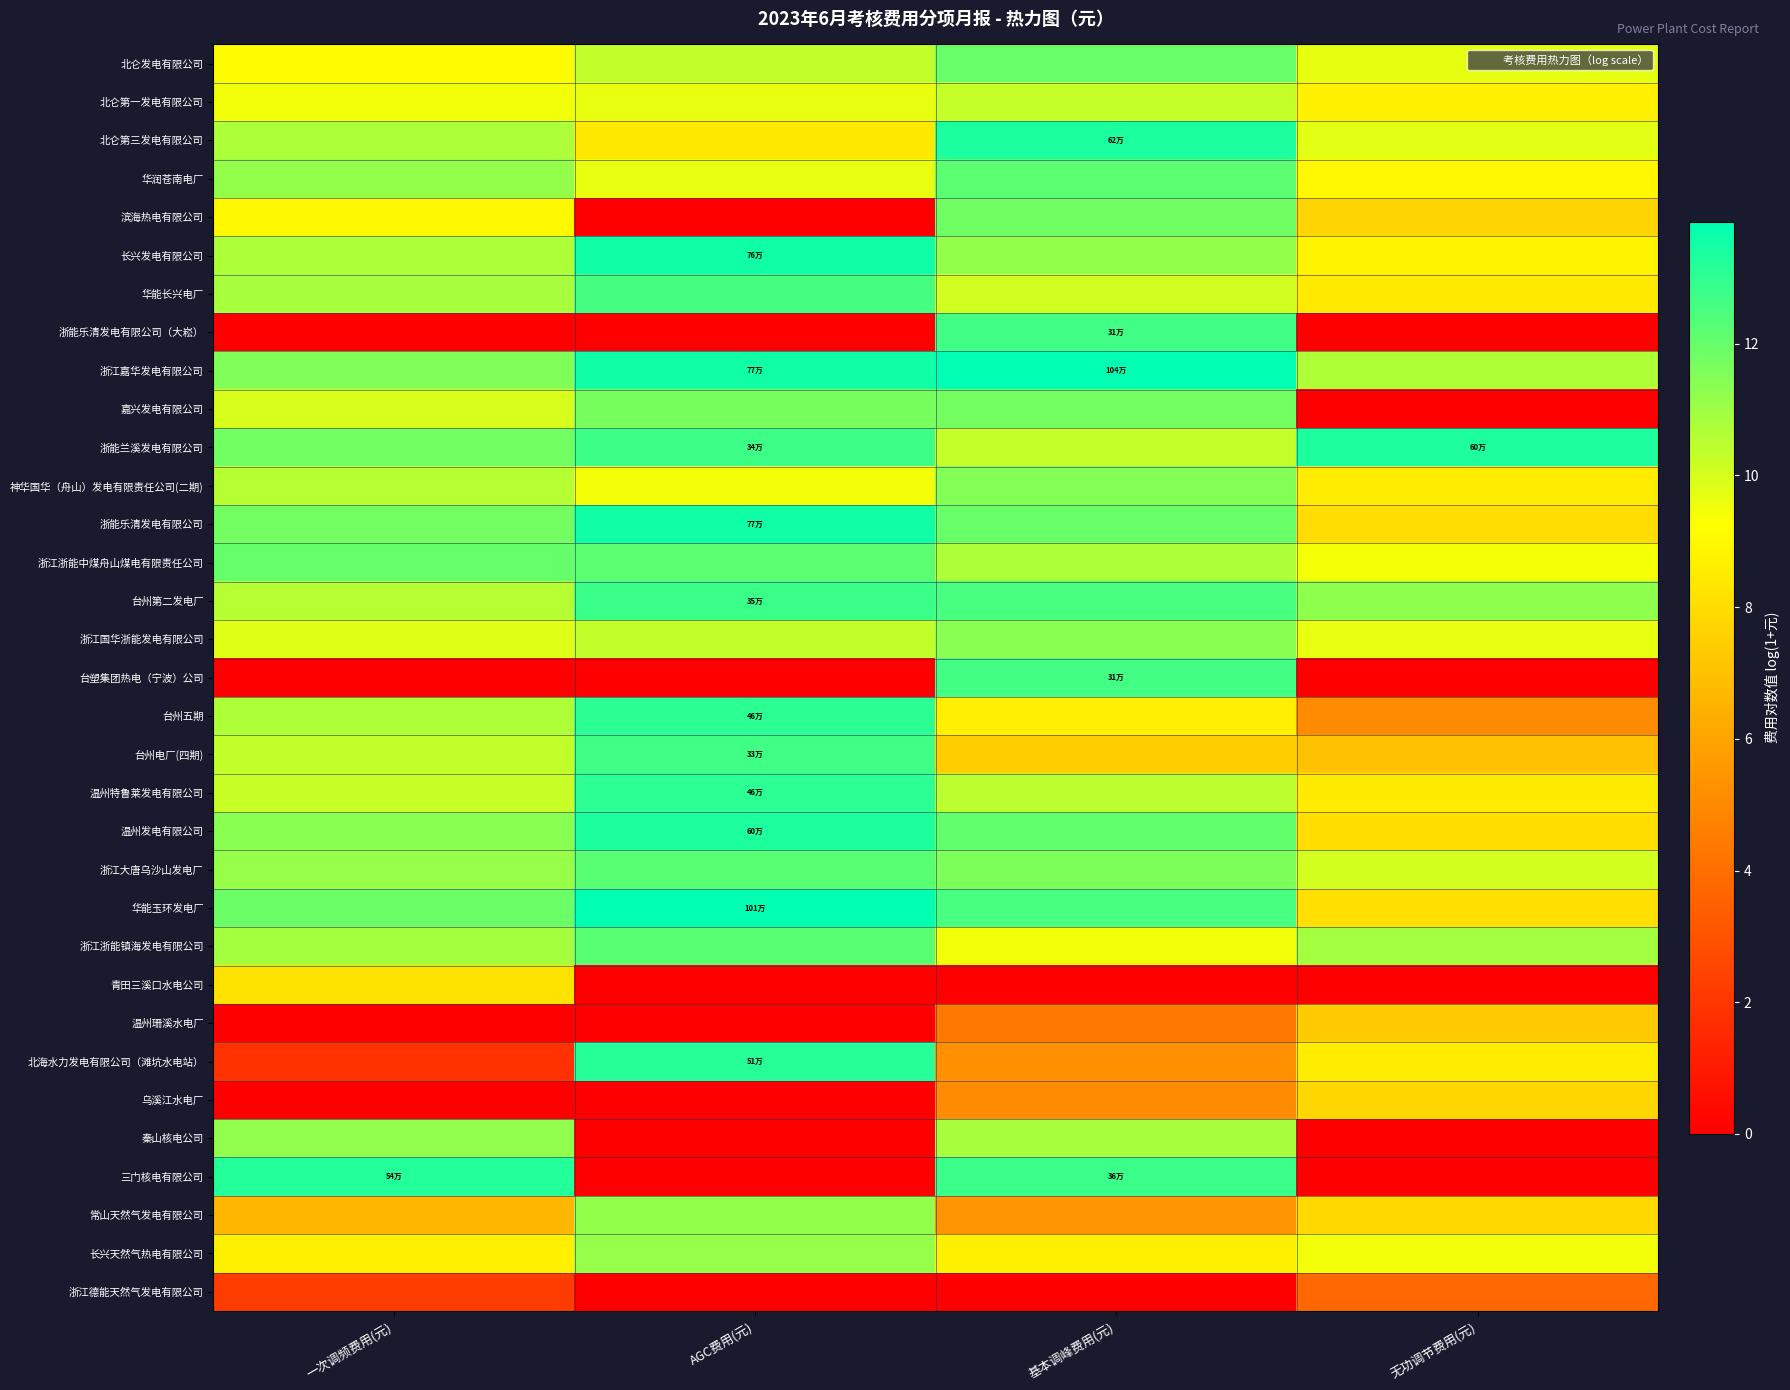

What is the spread (max minus min) of values at 无功调节费用(元)?

13.3